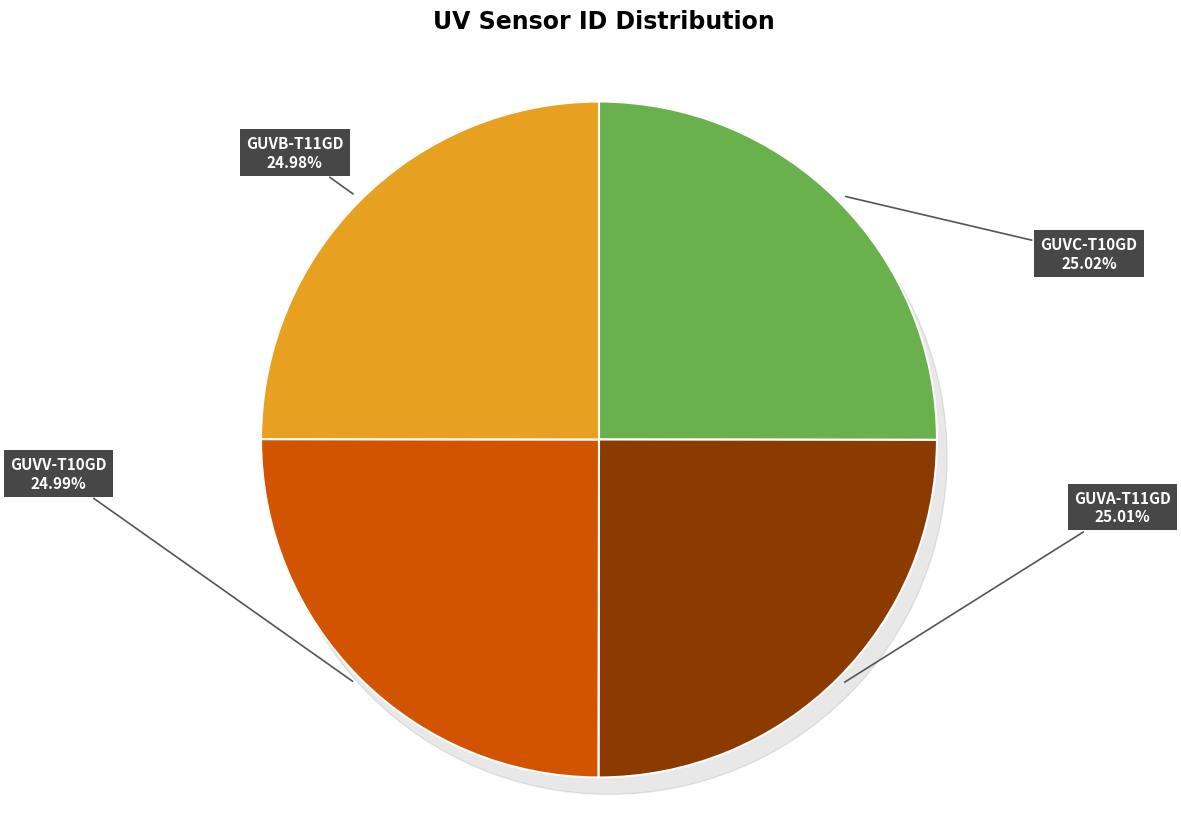

Rank the categories by value from lowest to highest.

GUVB-T11GD, GUVV-T10GD, GUVA-T11GD, GUVC-T10GD